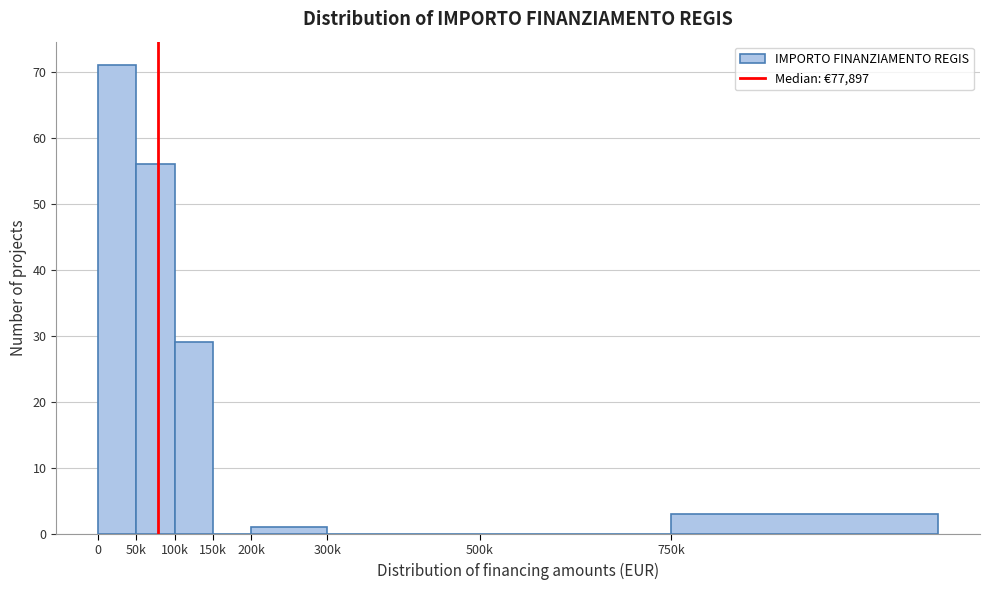

Reading right to left, list all the values displayed in this chart.

750k=3	500k=0	300k=0	200k=1	150k=0	100k=29	50k=56	0=71